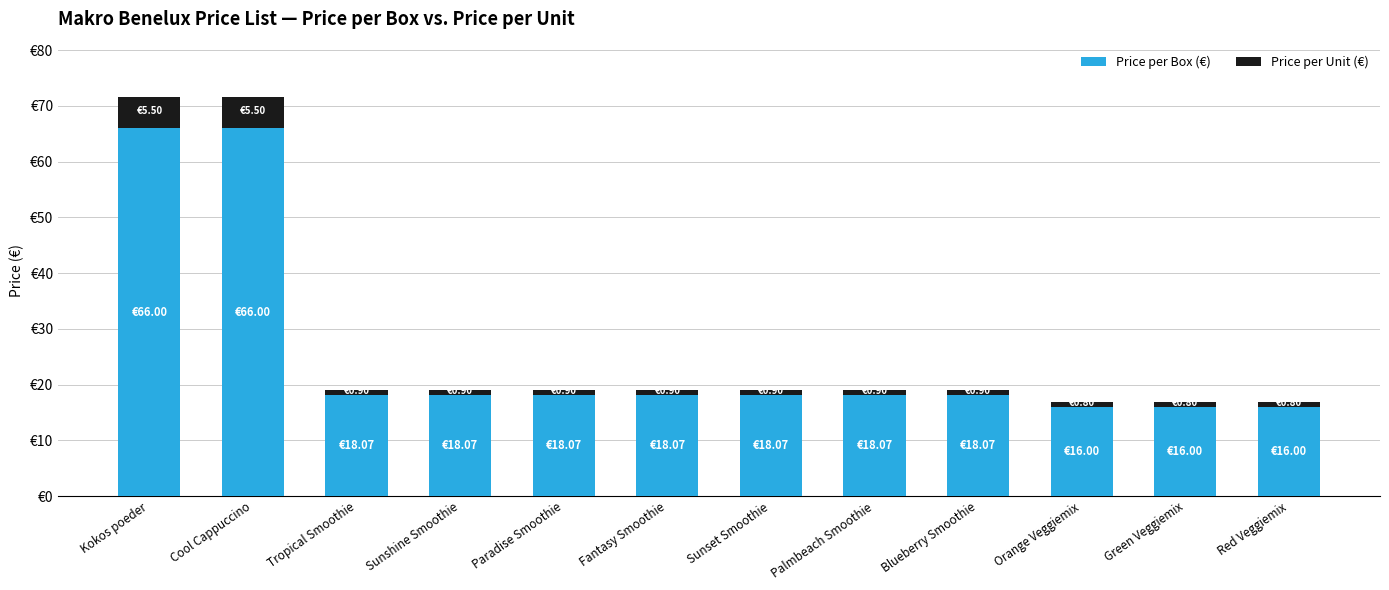

List the labels in order of Price per Unit (€) value, smallest first.

Orange Veggiemix, Green Veggiemix, Red Veggiemix, Tropical Smoothie, Sunshine Smoothie, Paradise Smoothie, Fantasy Smoothie, Sunset Smoothie, Palmbeach Smoothie, Blueberry Smoothie, Kokos poeder, Cool Cappuccino